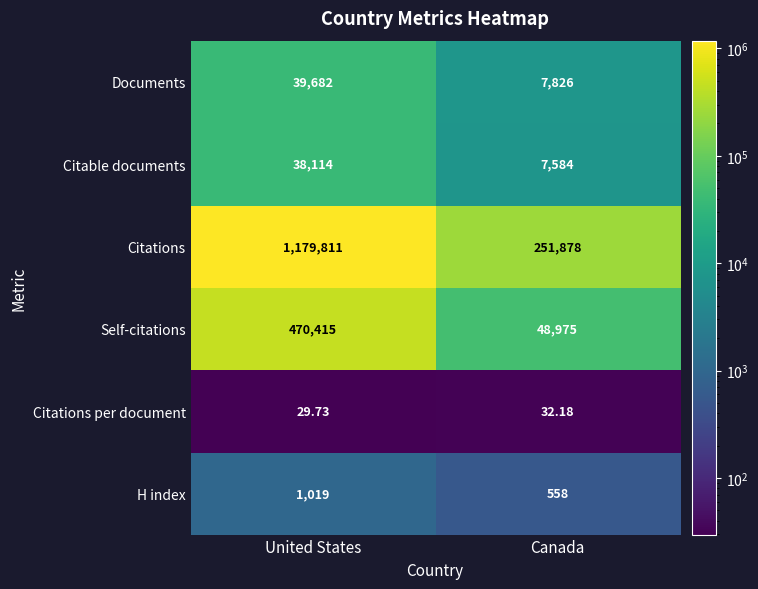

At which label does Citations per document reach its peak?

Canada